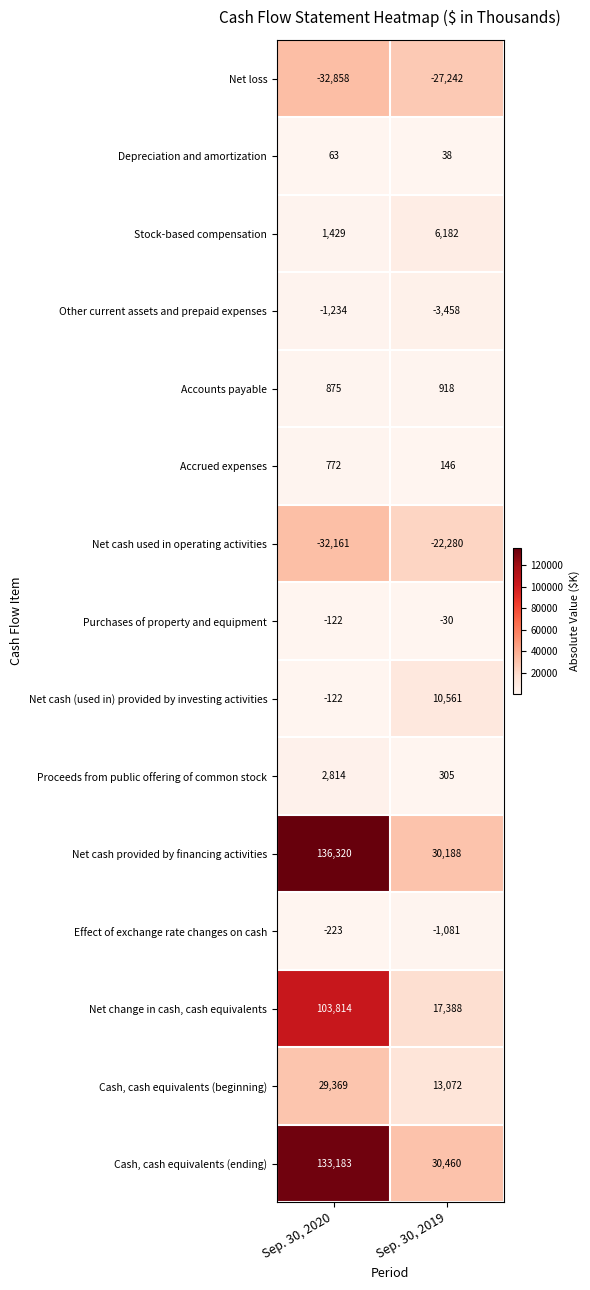

Rank the series at Sep. 30, 2019 from highest to lowest value.

Cash, cash equivalents (ending), Net cash provided by financing activities, Net change in cash, cash equivalents, Cash, cash equivalents (beginning), Net cash (used in) provided by investing activities, Stock-based compensation, Accounts payable, Proceeds from public offering of common stock, Accrued expenses, Depreciation and amortization, Purchases of property and equipment, Effect of exchange rate changes on cash, Other current assets and prepaid expenses, Net cash used in operating activities, Net loss